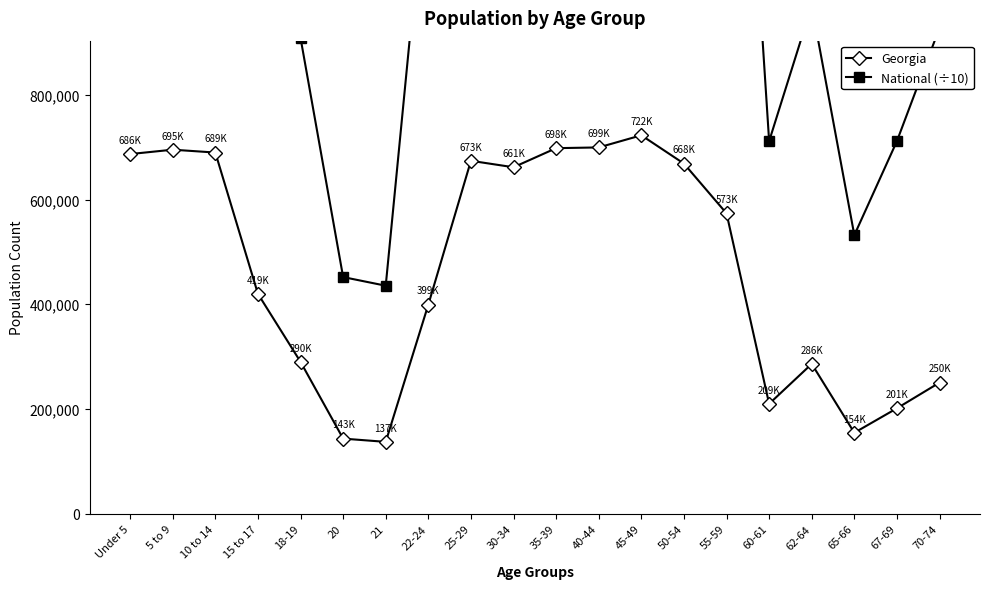

What is the label of the 18th point from the left?

65-66